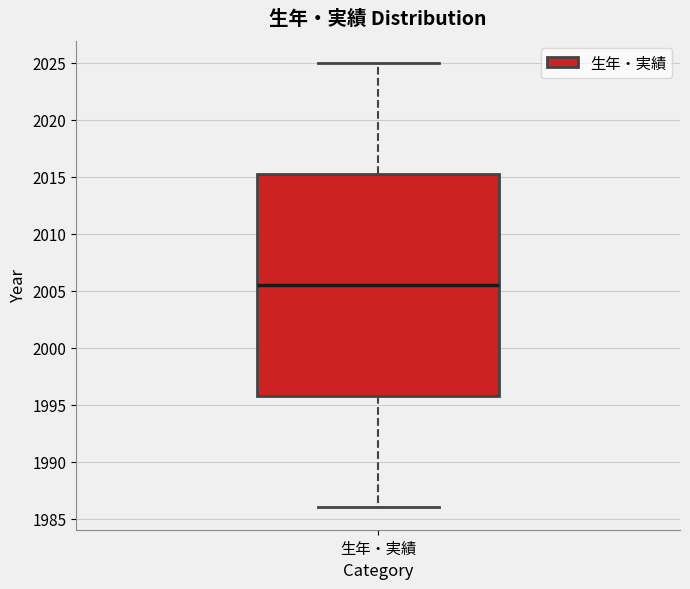

Where does the upper whisker of the box for 生年・実績 end on the y-axis? The values are not printed on the chart, so give them approximately, as read against the axis.

2025.0